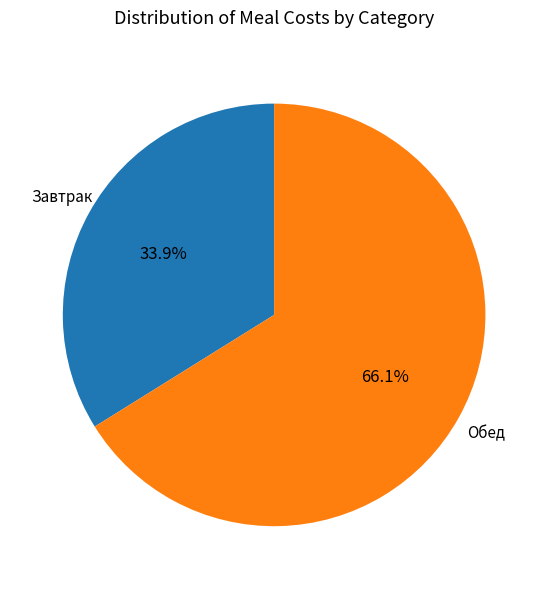

Is there any slice that represents more than half of the pie?

Yes